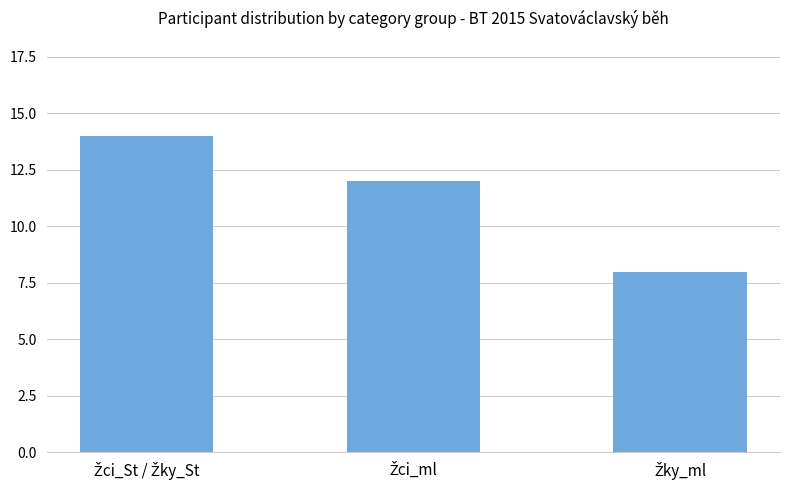

Reading right to left, transcribe all the data shown in this chart.

8	12	14